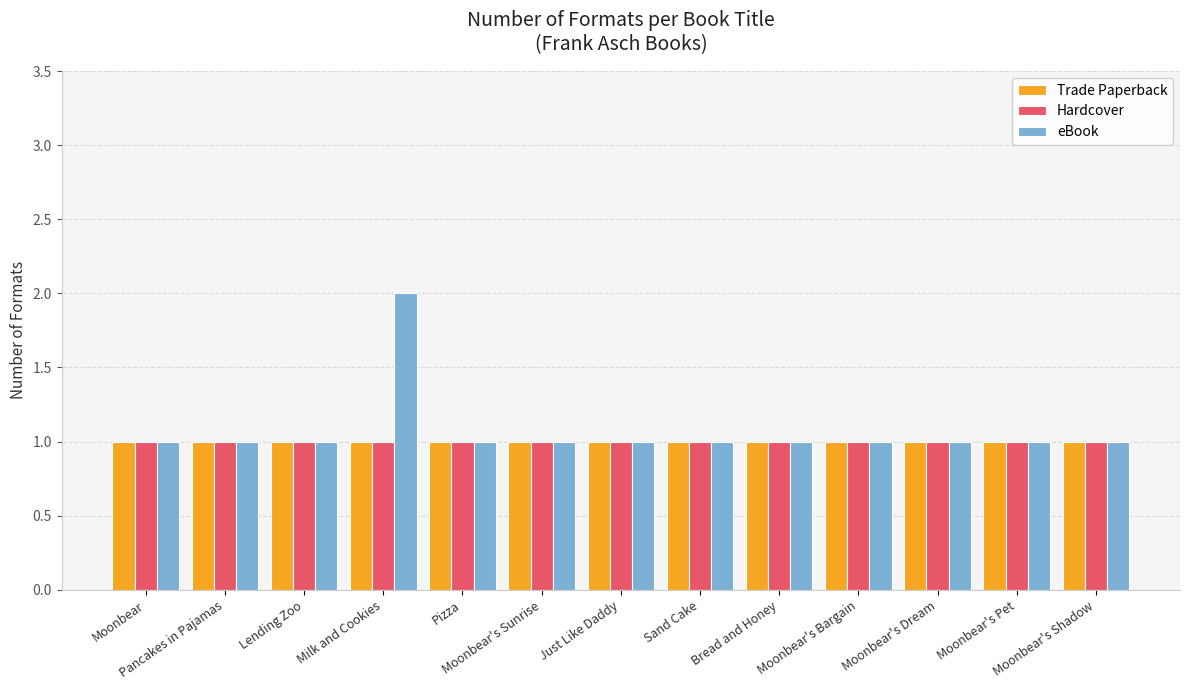

What is the label of the 13th bar from the right?

Moonbear